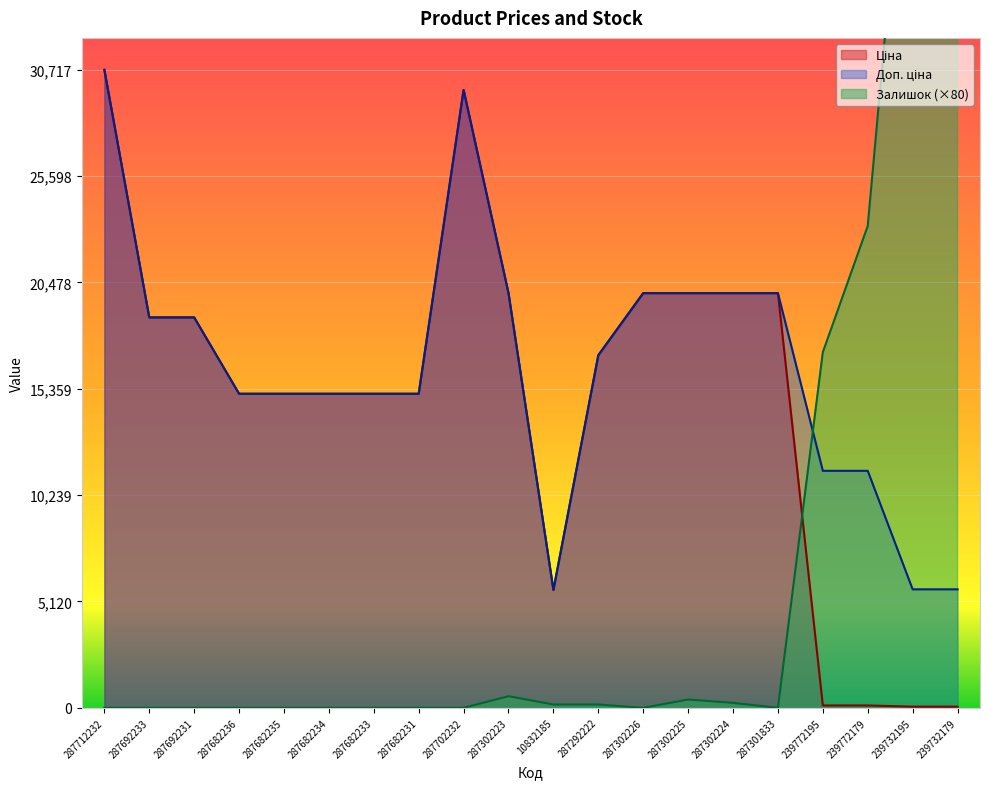

Which category has the highest value across all series?

239732179